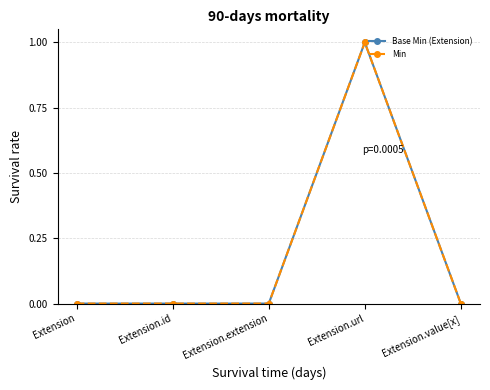

How many interior local peaks does the Base Min (Extension) series have?

1